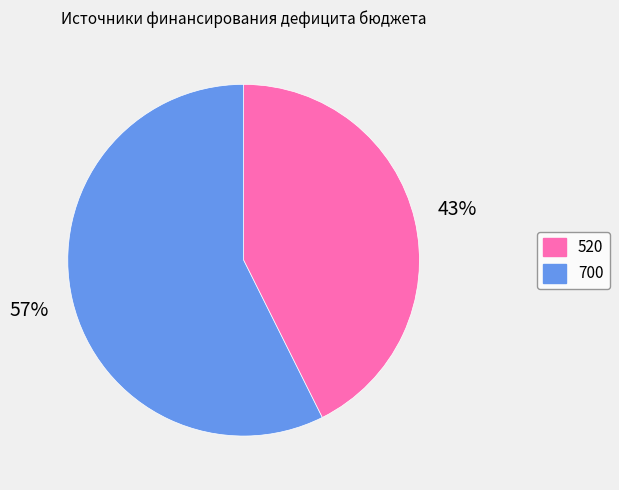

True or false: 700 accounts for 43% of the total.

False